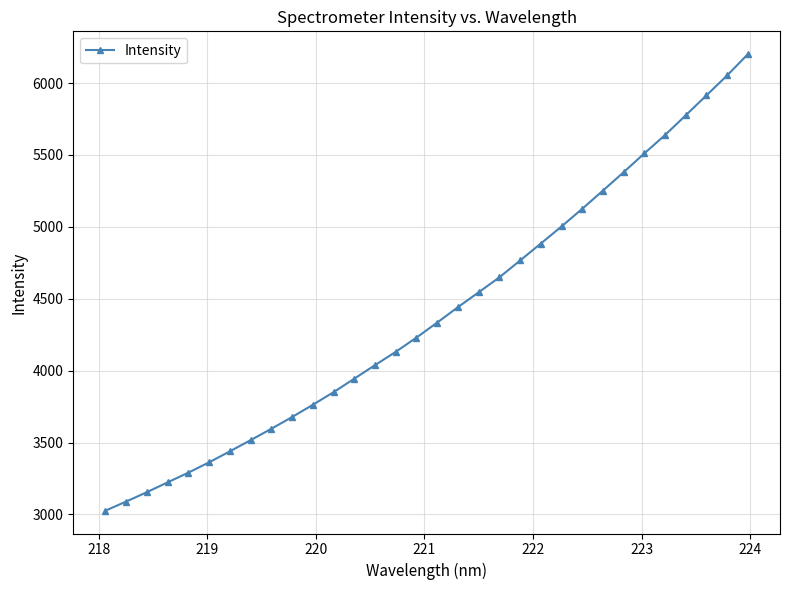

What is the smallest value displayed?

3025.9